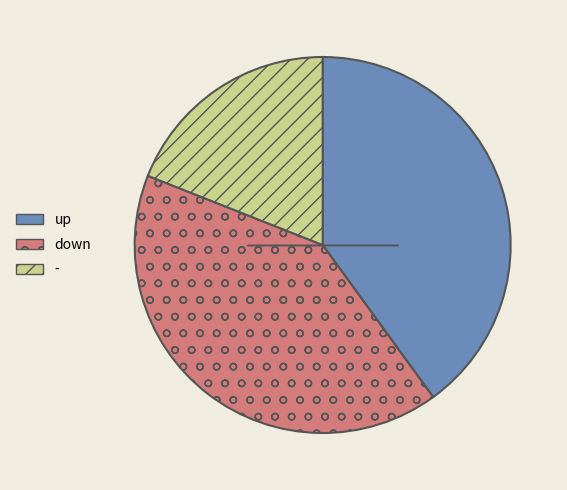

Is it true that down is 41% of the pie?

True